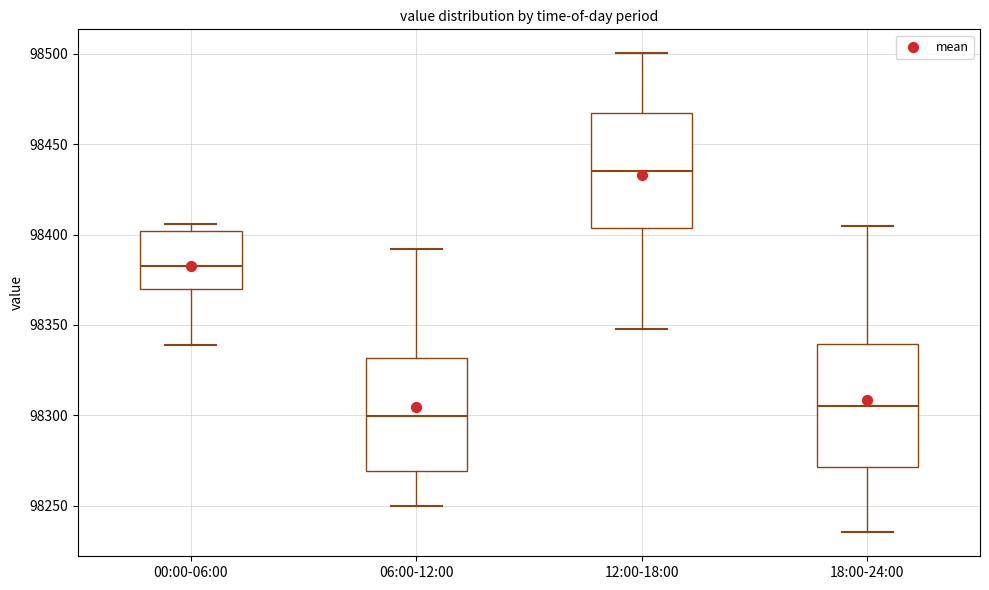

Which box's median line is the highest?

12:00-18:00